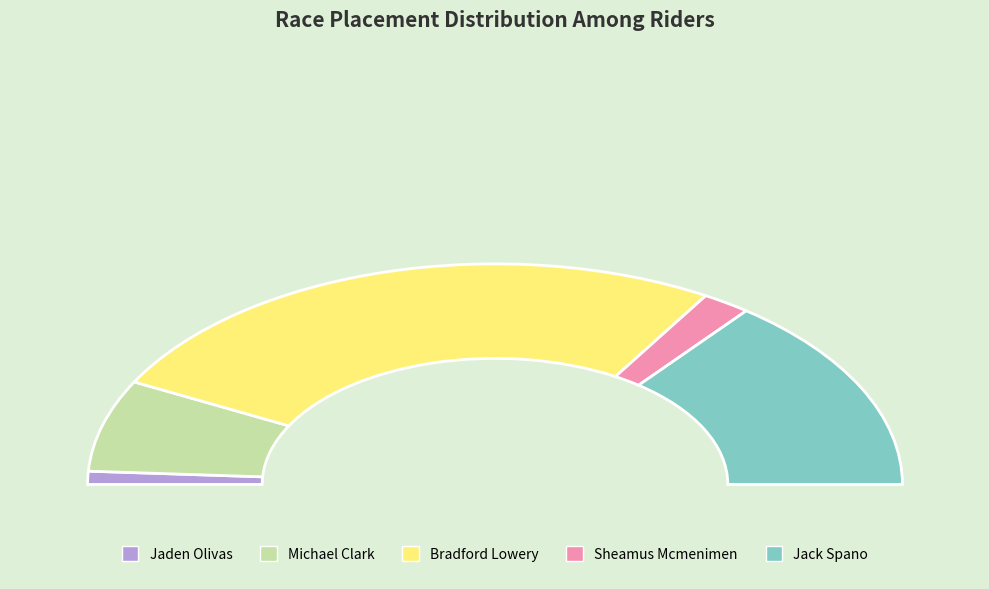

To the nearest percent, what portion does Sheamus Mcmenimen represent?

4%